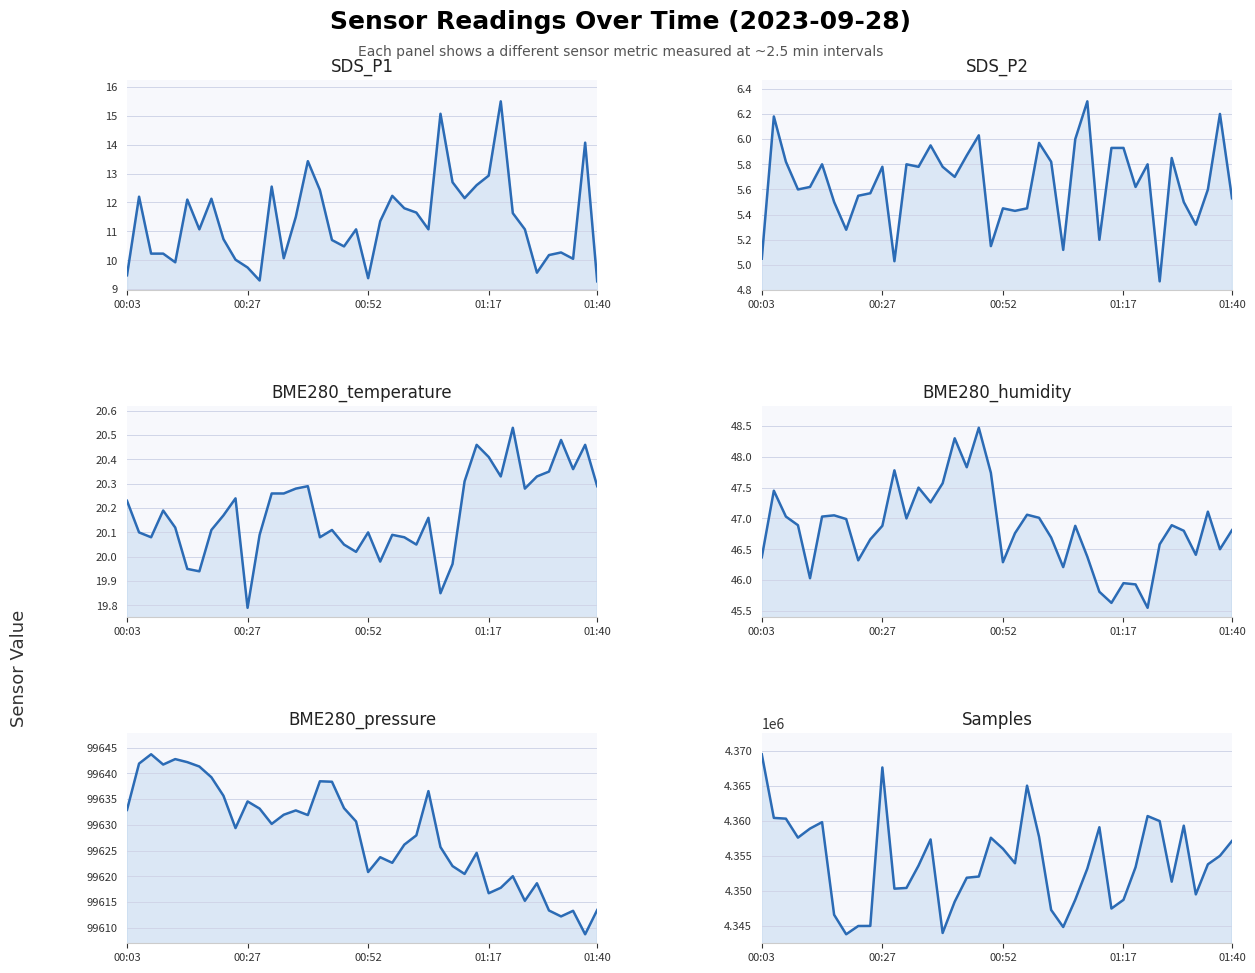

What is the difference between the maximum and minimum values in the BME280_pressure series?

35.0